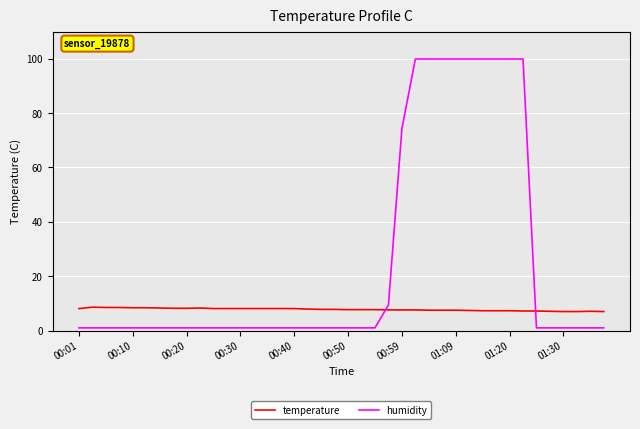

Which series ends up on top after the final intersection of temperature and humidity?

temperature